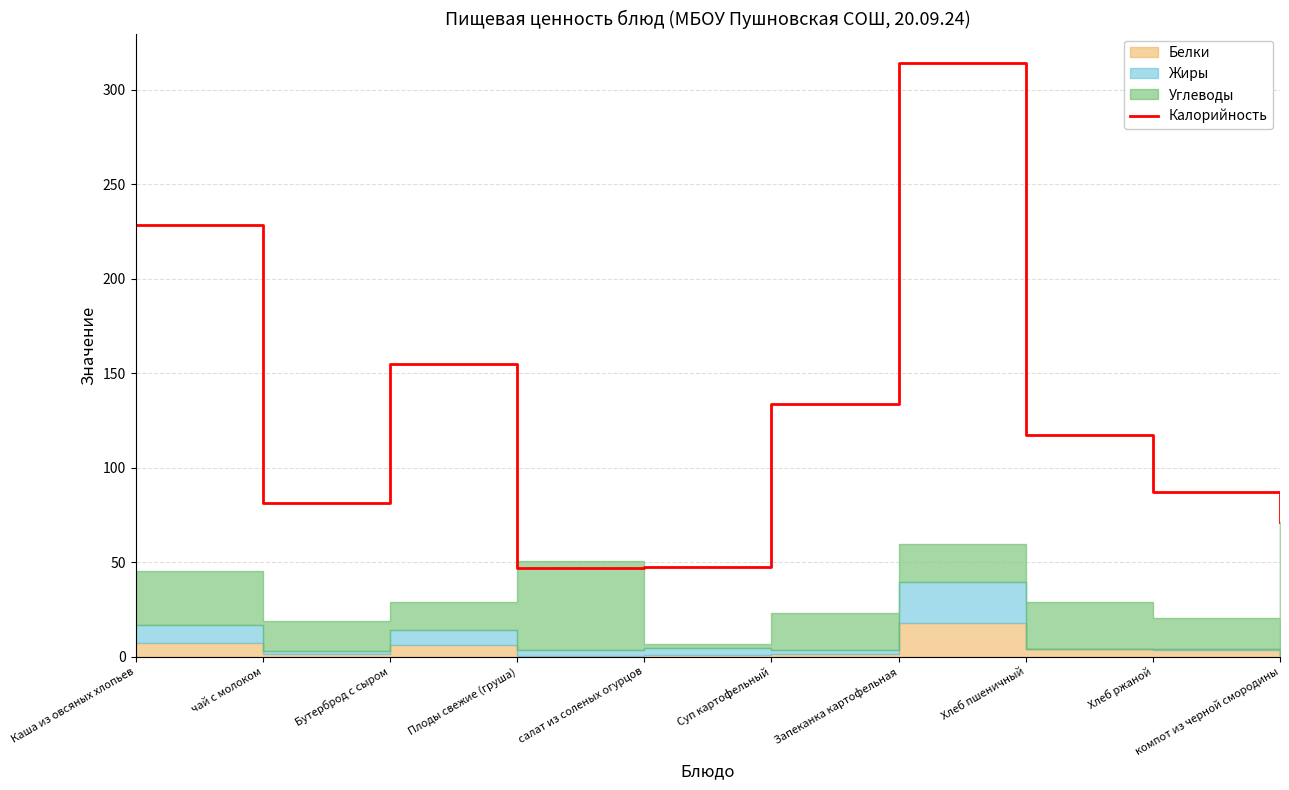

Which category has the highest value across all series?

Запеканка картофельная